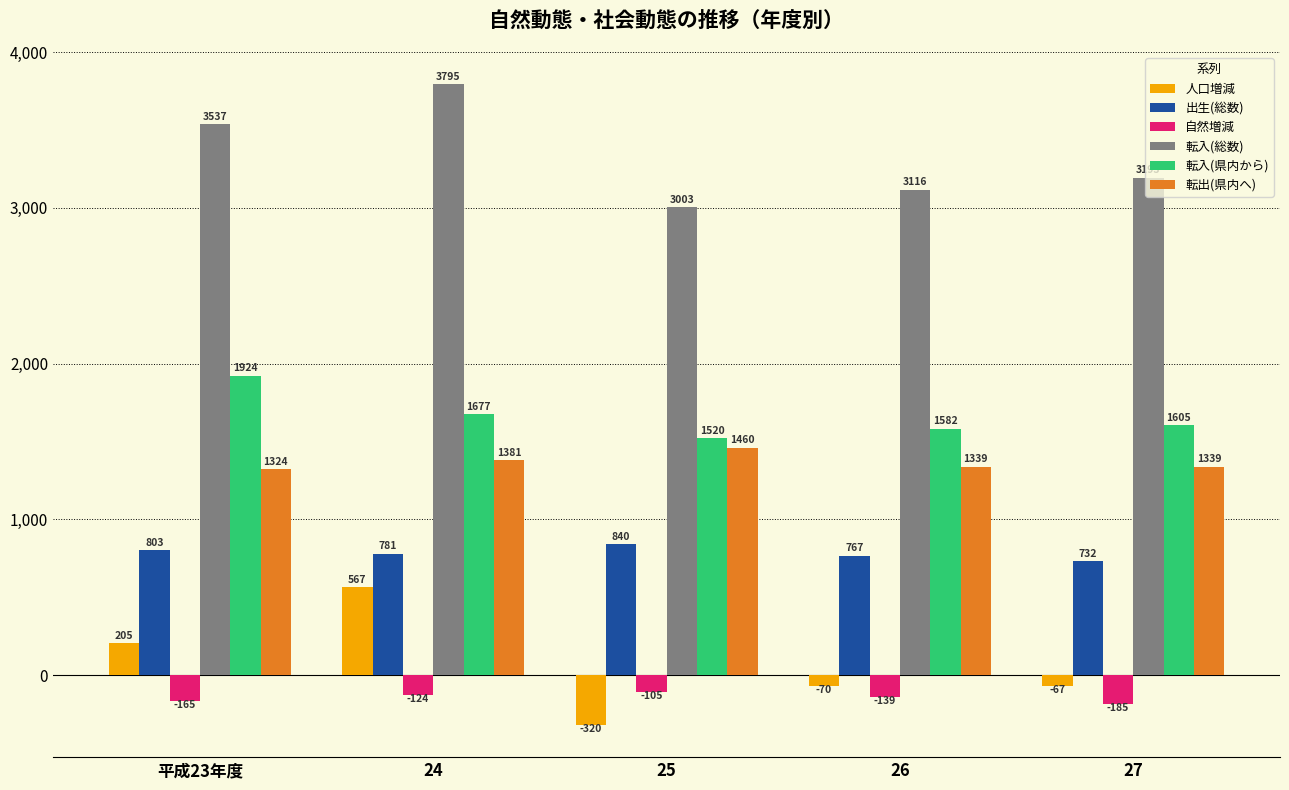

Reading left to right, extract all data points from this chart.

人口増減: 平成23年度=205	24=567	25=-320	26=-70	27=-67
出生(総数): 平成23年度=803	24=781	25=840	26=767	27=732
自然増減: 平成23年度=-165	24=-124	25=-105	26=-139	27=-185
転入(総数): 平成23年度=3537	24=3795	25=3003	26=3116	27=3193
転入(県内から): 平成23年度=1924	24=1677	25=1520	26=1582	27=1605
転出(県内へ): 平成23年度=1324	24=1381	25=1460	26=1339	27=1339